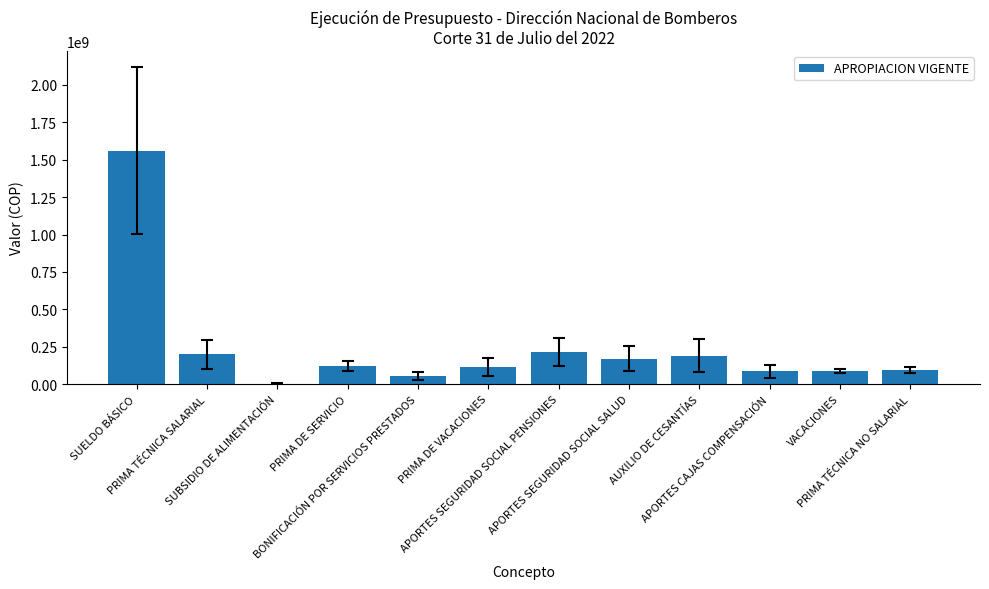

Where is the data nearest to the value 781881750?

APORTES SEGURIDAD SOCIAL PENSIONES